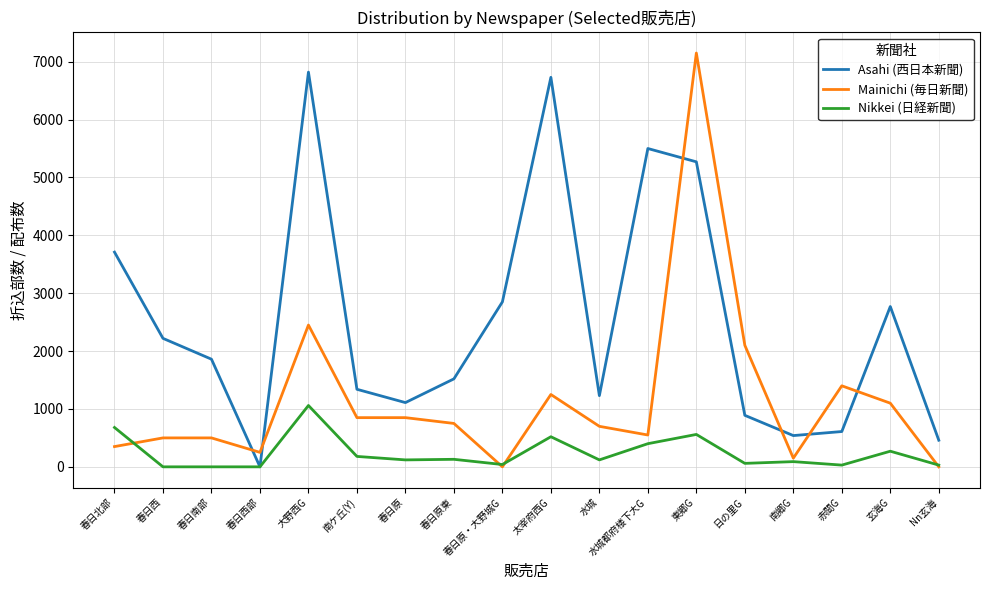

In Asahi (西日本新聞), how many points are higher than both neighbors (excluding endpoints)?

4